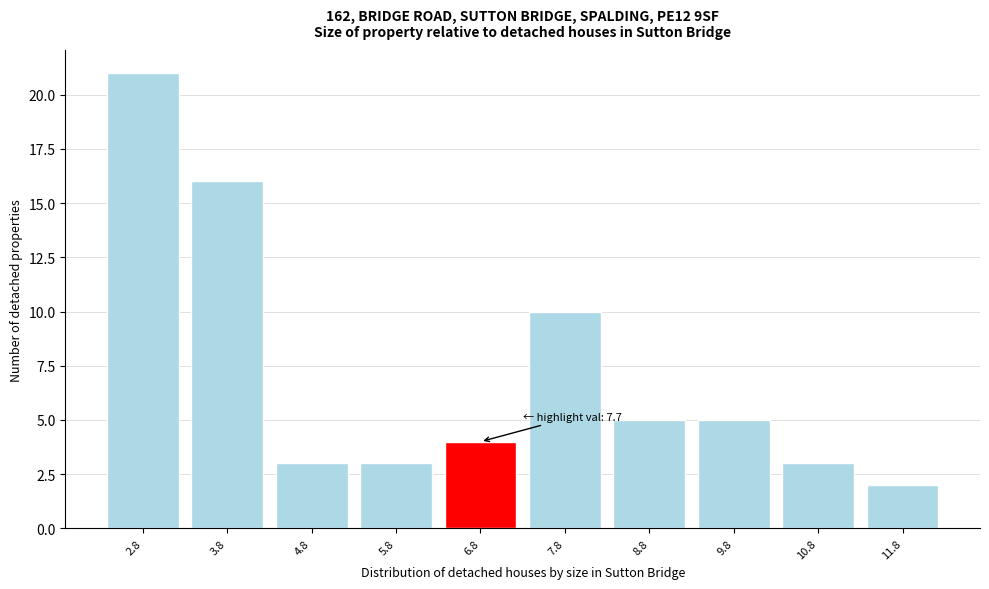

Reading left to right, list all the values displayed in this chart.

2.8=21	3.8=16	4.8=3	5.8=3	6.8=4	7.8=10	8.8=5	9.8=5	10.8=3	11.8=2